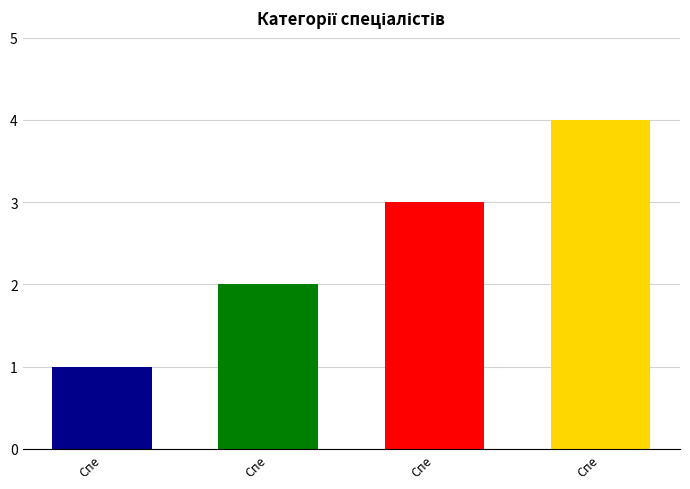

The chart shows a value of 1 at Спеціаліст. True or false?

True